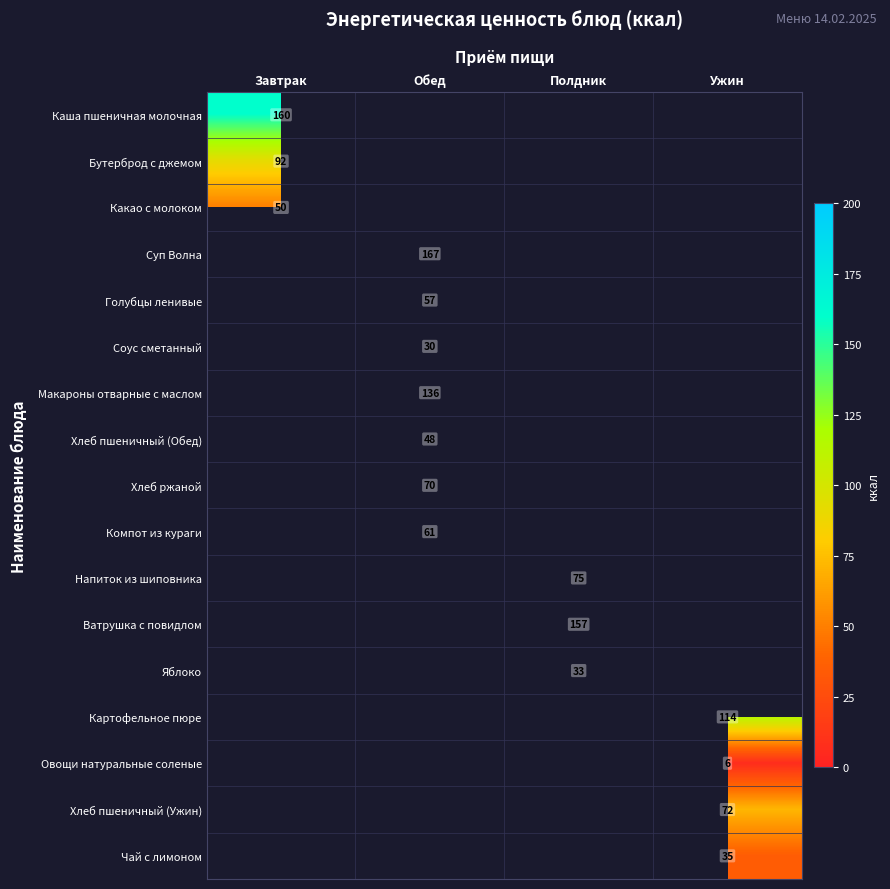

At how many categories does at least one series exceed 18?

4